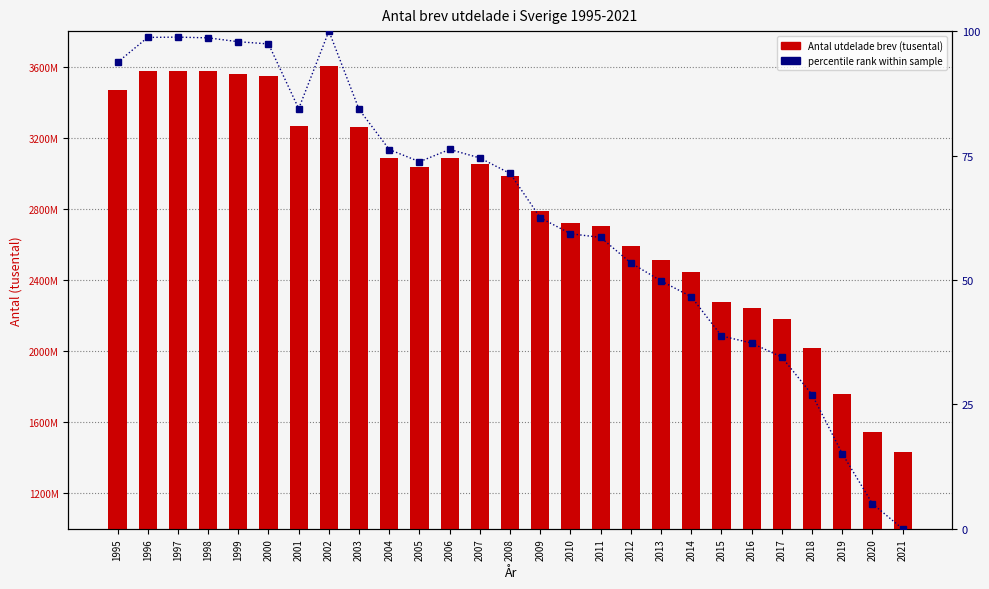

Which series has the largest range (max minus min)?

Antal utdelade brev (tusental)